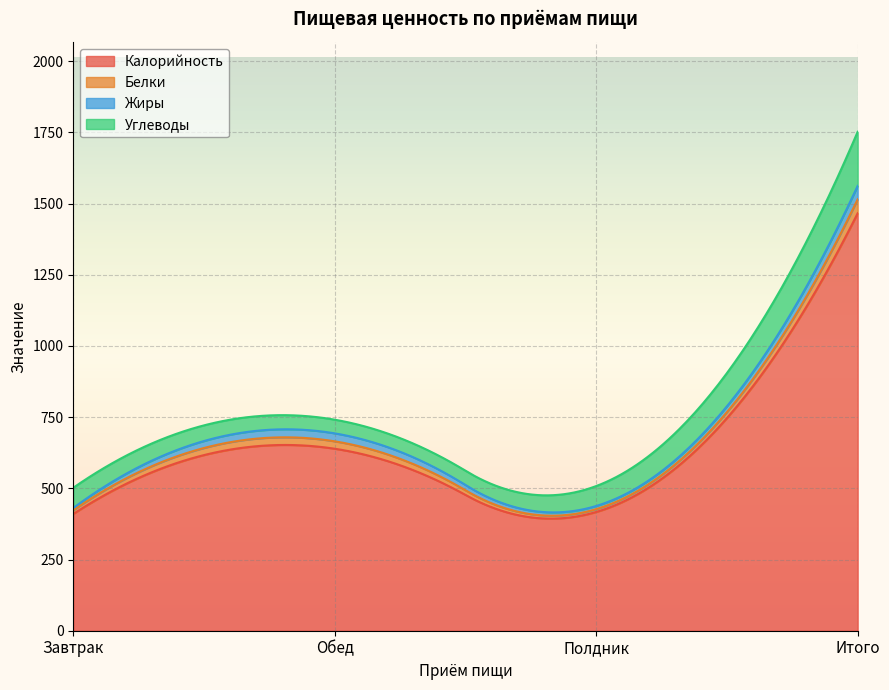

The value of Жиры at Итого is 47. True or false?

True